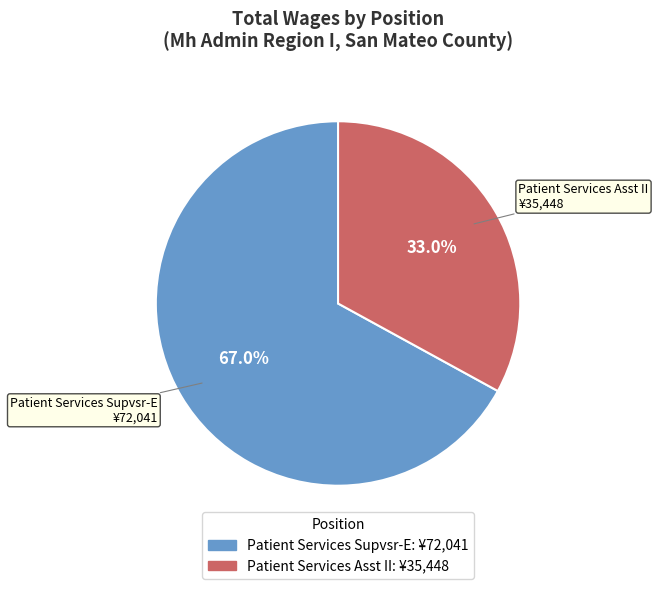

Which has a higher value, Patient Services Supvsr-E or Patient Services Asst II?

Patient Services Supvsr-E